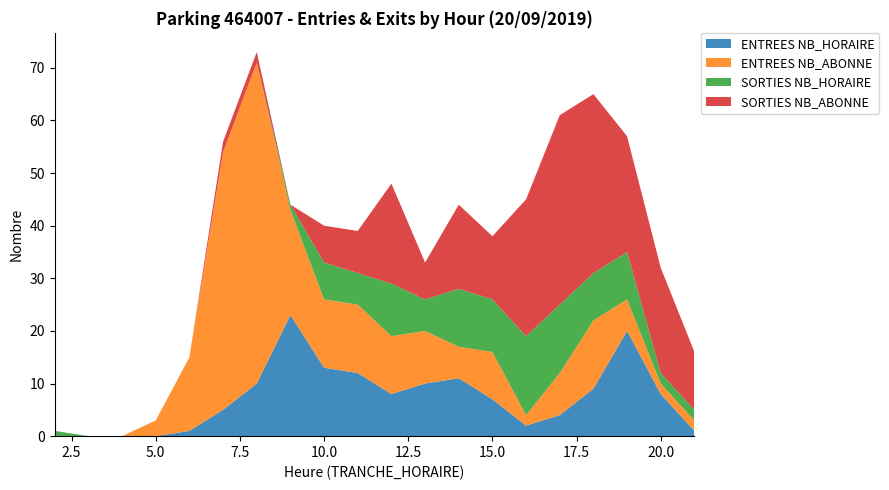

Reading left to right, transcribe all the data shown in this chart.

ENTREES NB_HORAIRE: 2=0	3=0	4=0	5=0	6=1	7=5	8=10	9=23	10=13	11=12	12=8	13=10	14=11	15=7	16=2	17=4	18=9	19=20	20=8	21=1
ENTREES NB_ABONNE: 2=0	3=0	4=0	5=3	6=14	7=49	8=61	9=20	10=13	11=13	12=11	13=10	14=6	15=9	16=2	17=8	18=13	19=6	20=2	21=2
SORTIES NB_HORAIRE: 2=1	3=0	4=0	5=0	6=0	7=0	8=0	9=1	10=7	11=6	12=10	13=6	14=11	15=10	16=15	17=13	18=9	19=9	20=2	21=2
SORTIES NB_ABONNE: 2=0	3=0	4=0	5=0	6=0	7=2	8=2	9=0	10=7	11=8	12=19	13=7	14=16	15=12	16=26	17=36	18=34	19=22	20=20	21=11